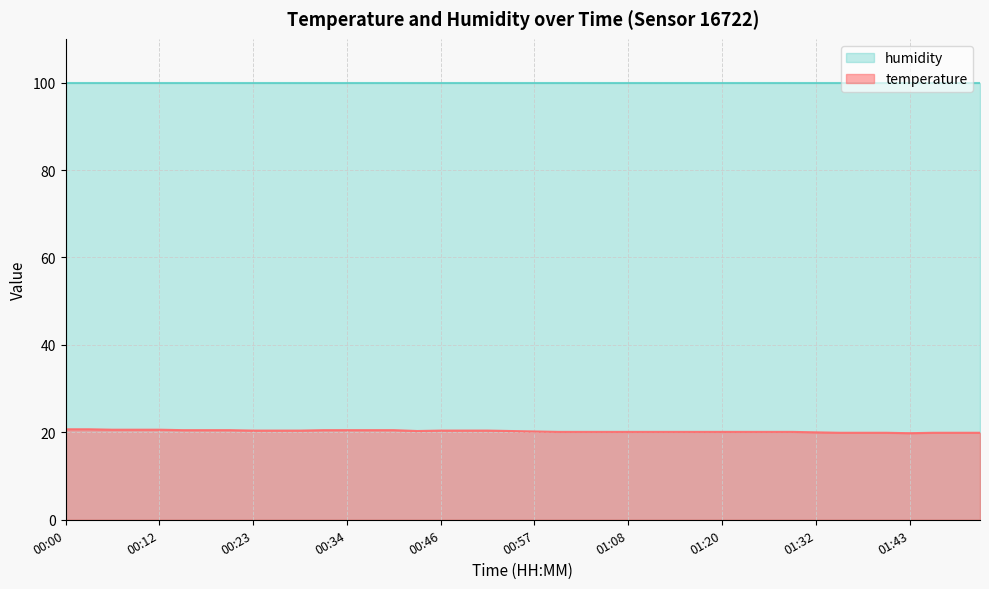

Count the number of categories in the chart.

40